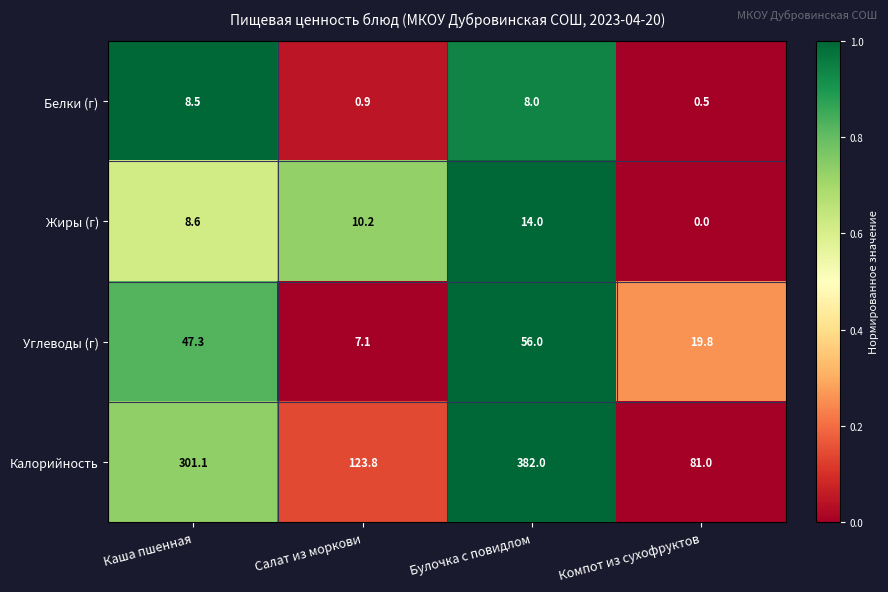

What is the difference between the Углеводы (г) values at Салат из моркови and Булочка с повидлом?

48.9